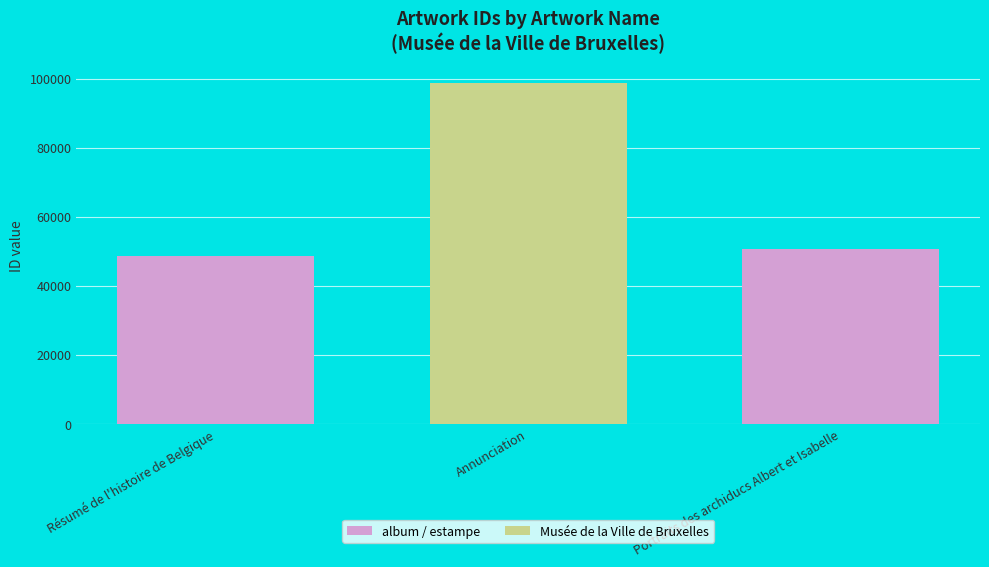

Read the value at Portraits des archiducs Albert et Isabelle, to the nearest 50.

50600